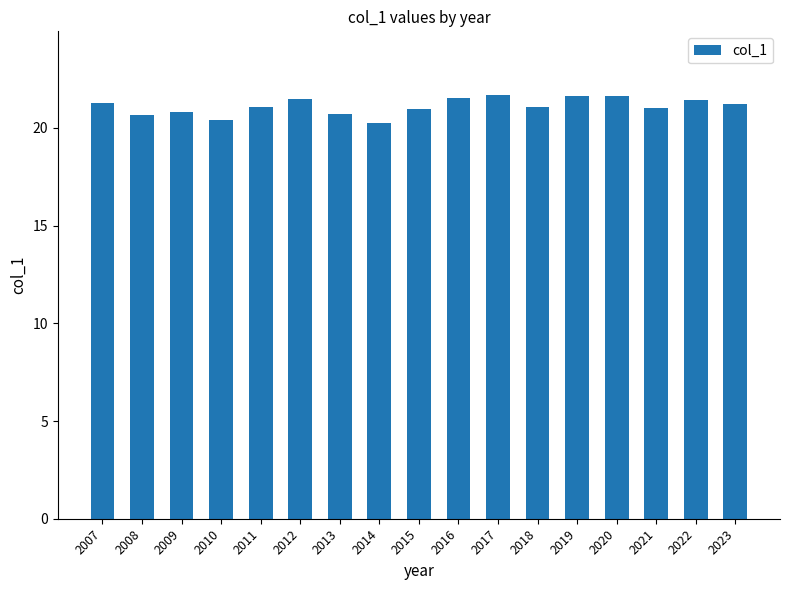

What is the change in value from 2019 to 2021?

-0.7